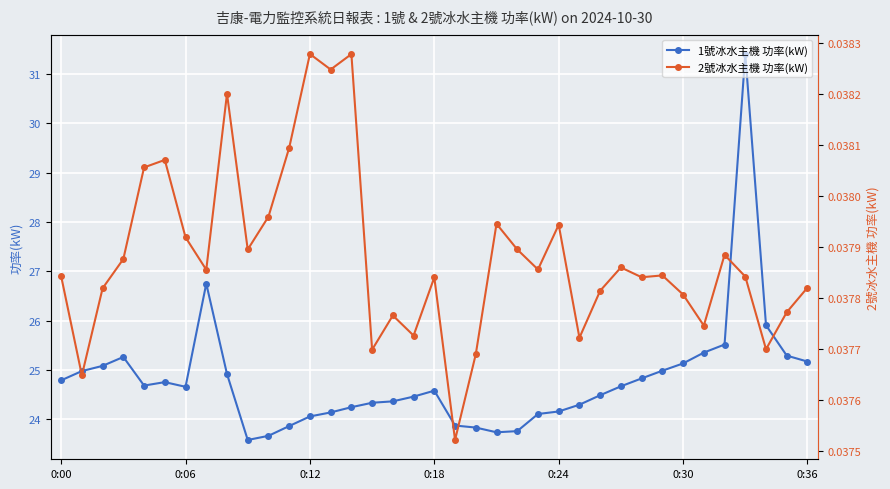

In 1號冰水主機 功率(kW), how many points are higher than both neighbors (excluding endpoints)?

5